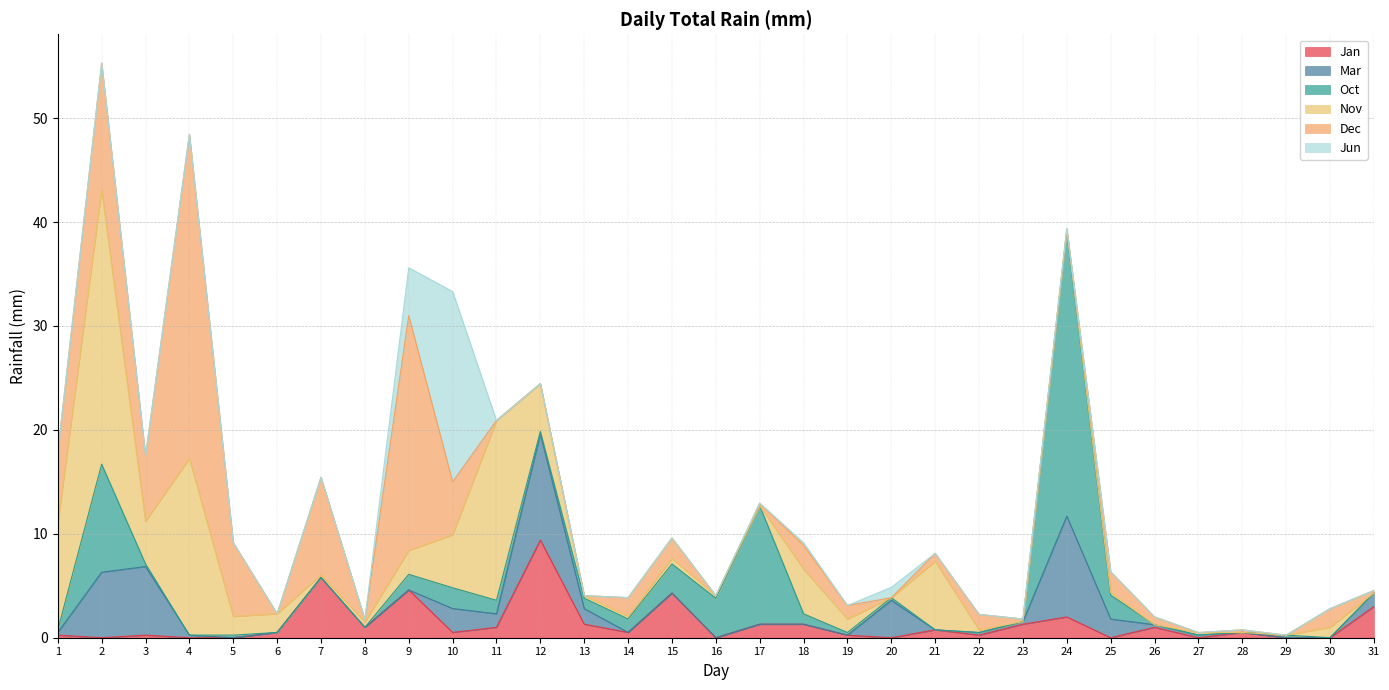

At which category is the sum across all series the highest?

2